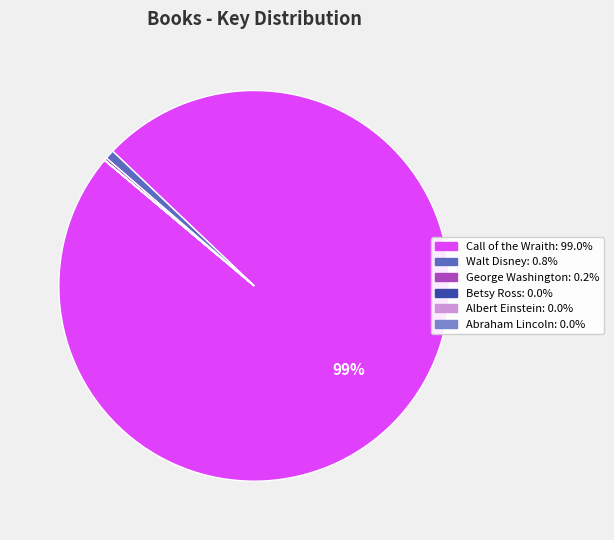

Does any single category account for the majority?

Yes